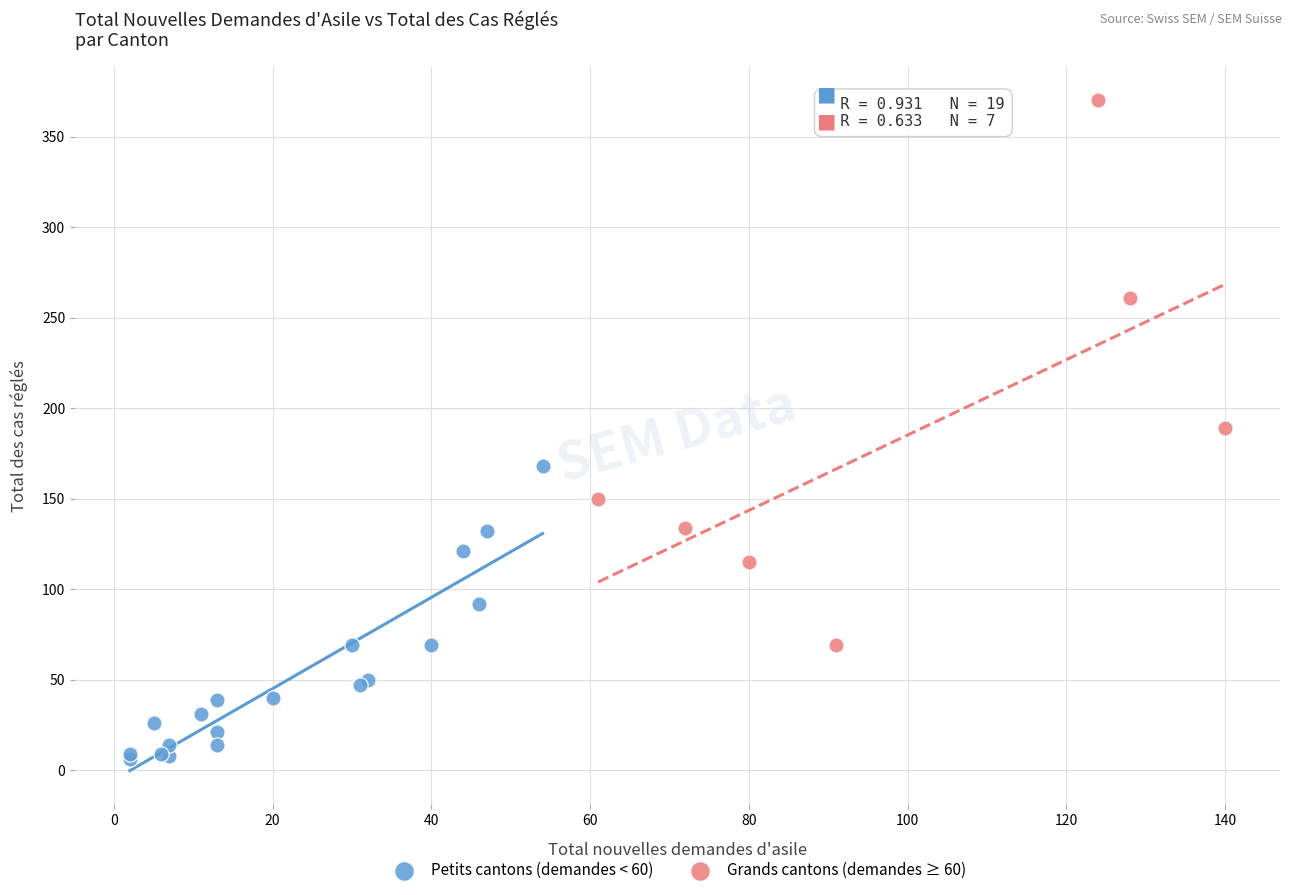

What are all the series names shown in the legend?

Petits cantons (demandes < 60), Grands cantons (demandes ≥ 60)